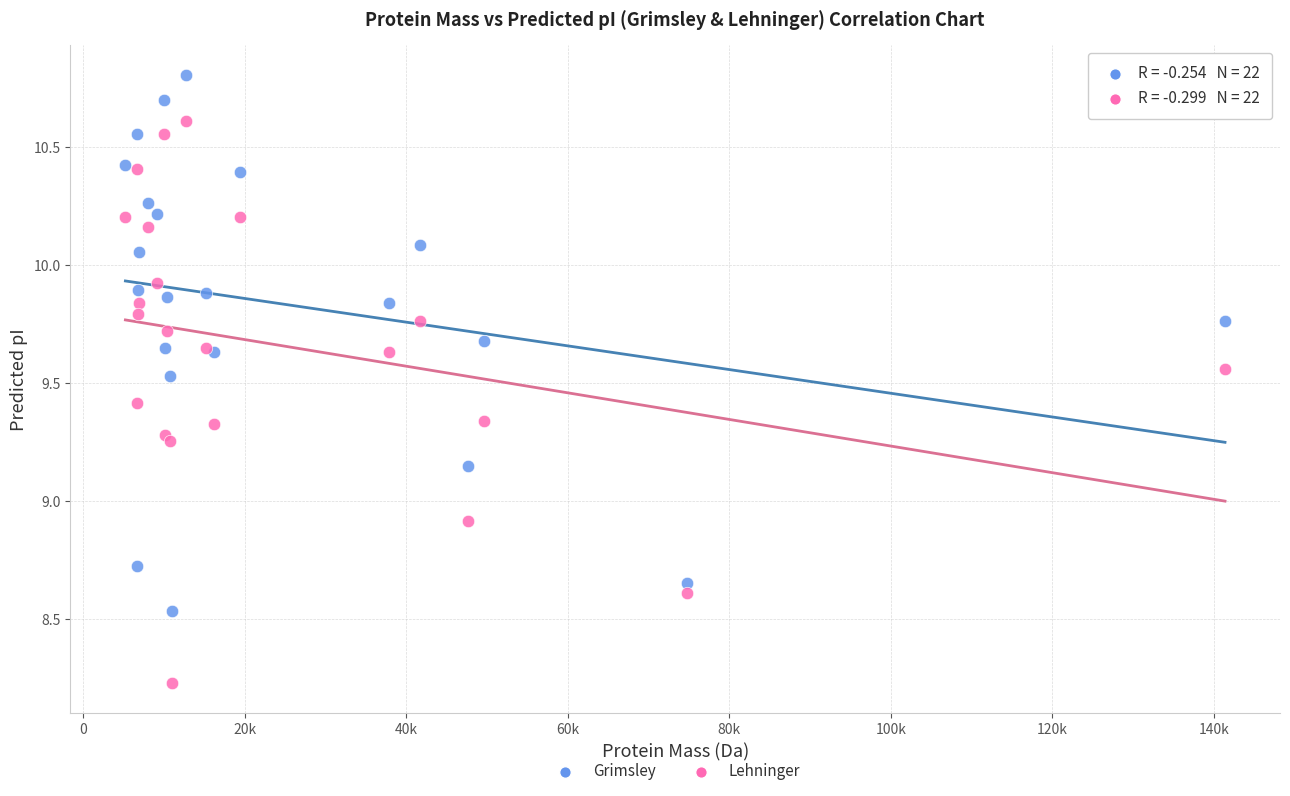

In the Lehninger series, what Y value is closest to 9?

8.9